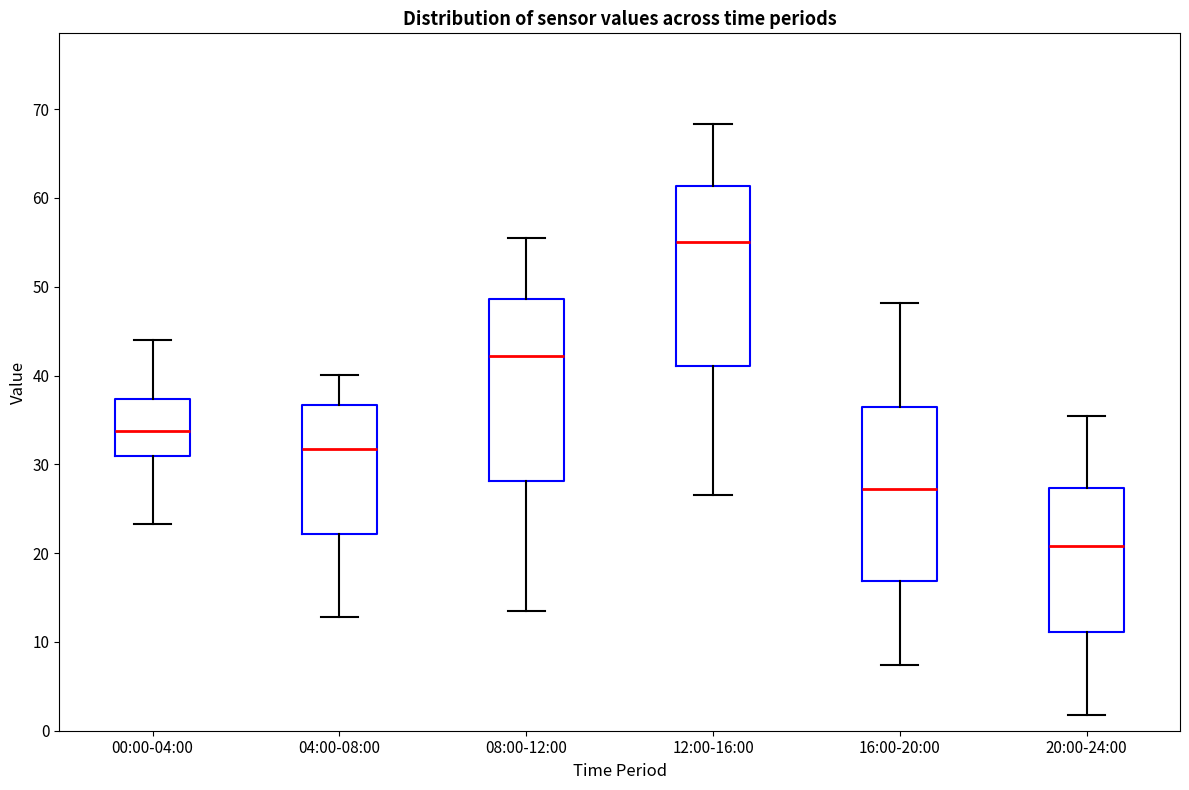

Where does the upper whisker of the box for 00:00-04:00 end on the y-axis? The values are not printed on the chart, so give them approximately, as read against the axis.

44